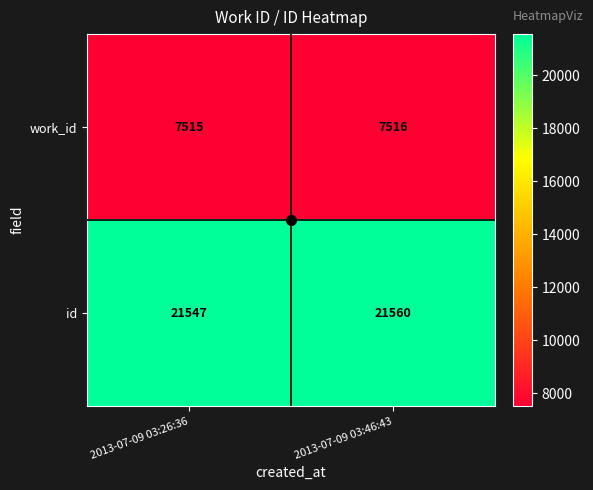

Where is id nearest to the value 21553?

2013-07-09 03:26:36